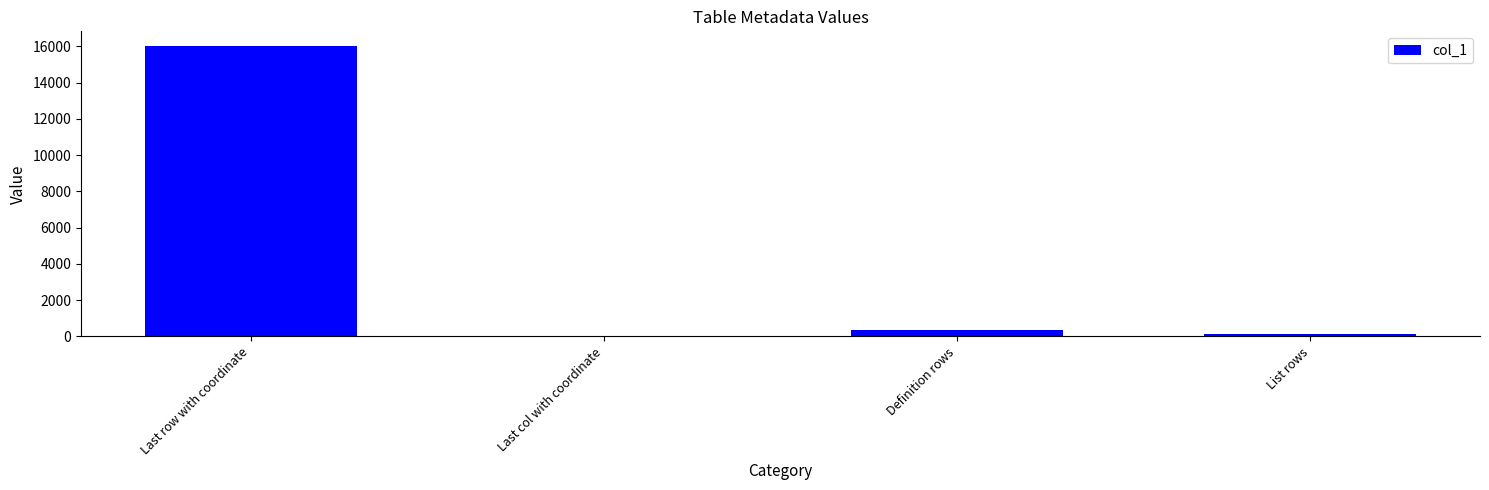

Which label corresponds to the largest value in the chart?

Last row with coordinate